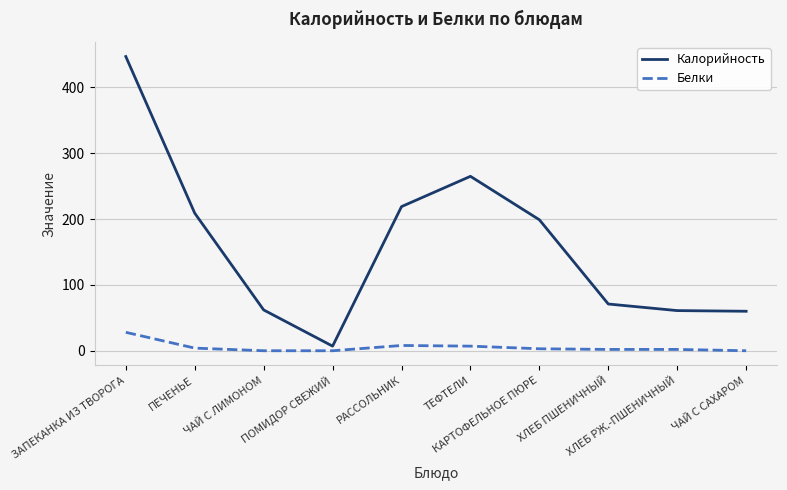

Which series has the widest spread of values?

Калорийность